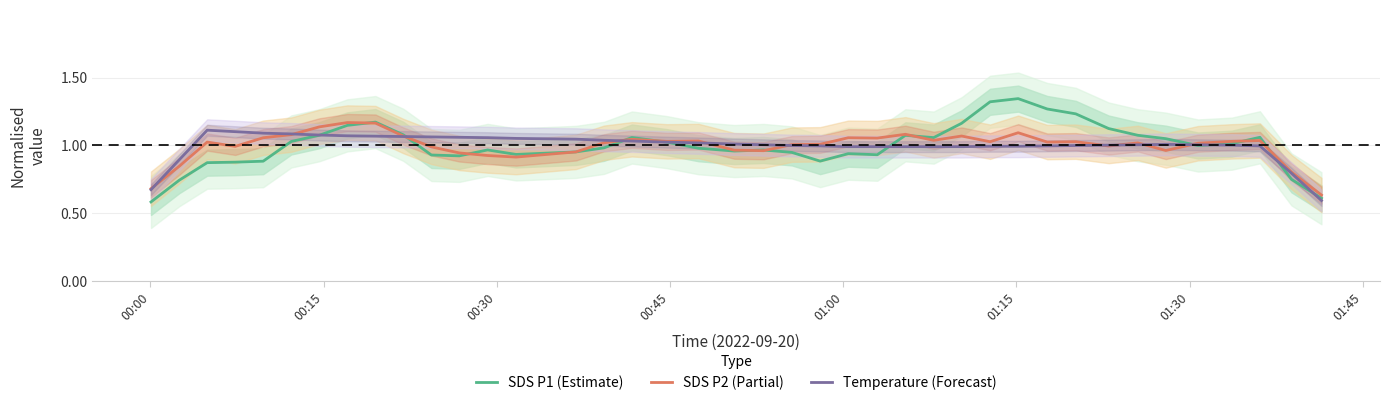

How many intersections are there between Temperature (Forecast) and SDS P2 (Partial)?

10